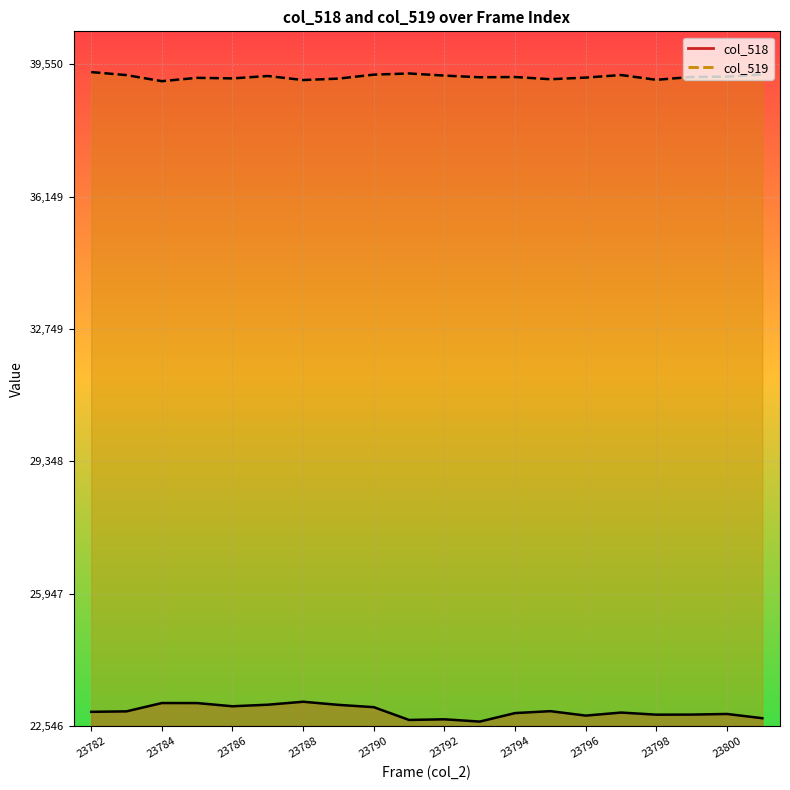

Which series has the widest spread of values?

col_518